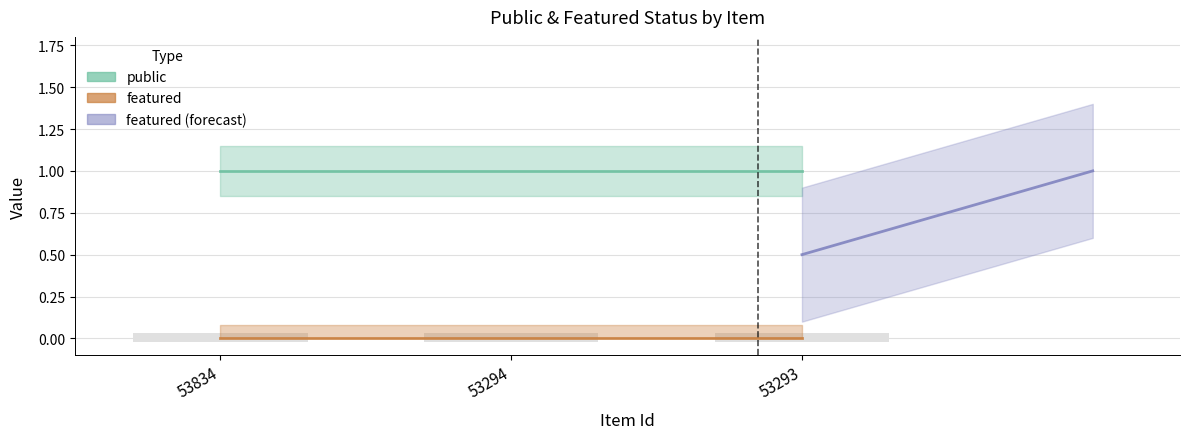

Which series has the widest spread of values?

featured (forecast)